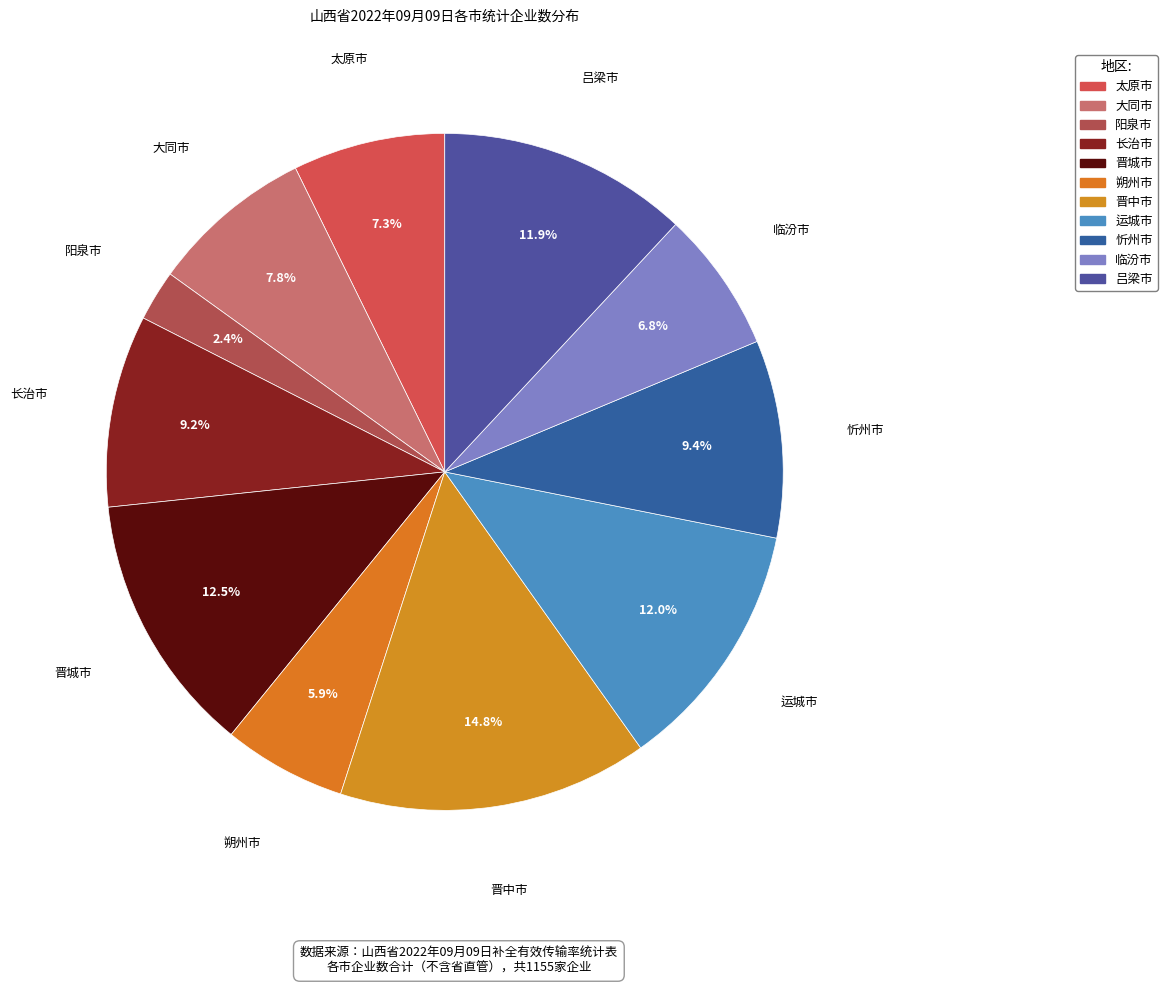

Is 运城市 the majority of the pie?

No